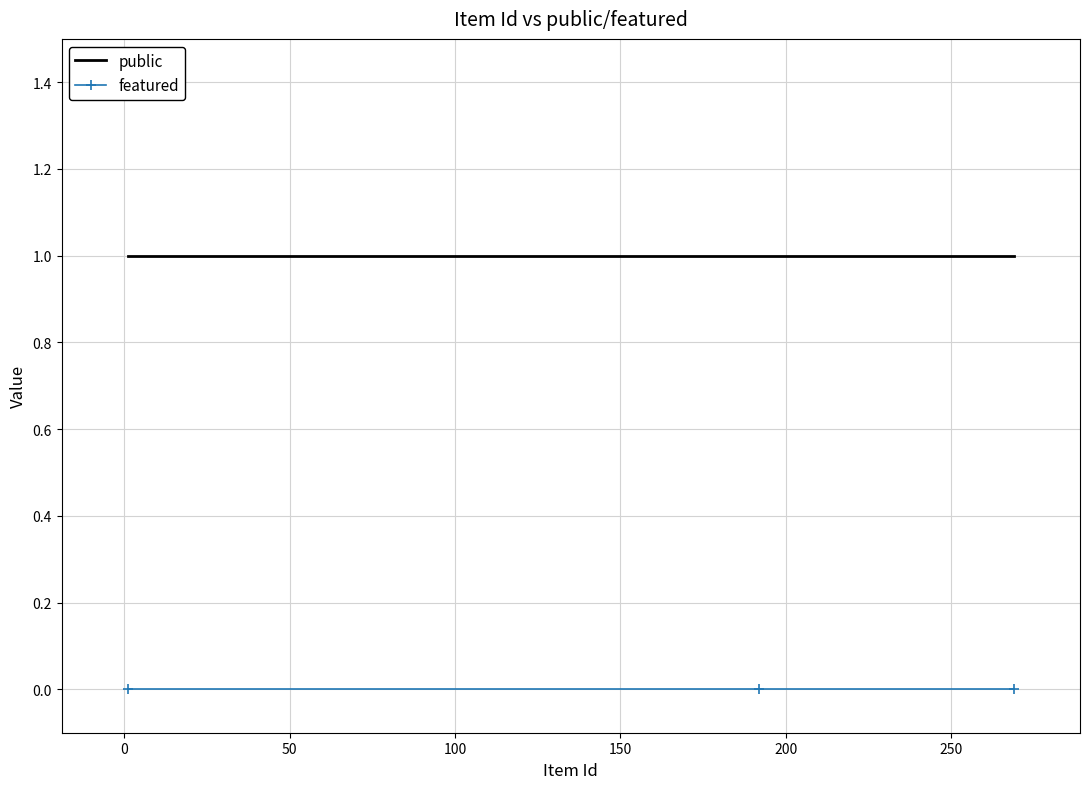

Does the chart have visible grid lines?

Yes